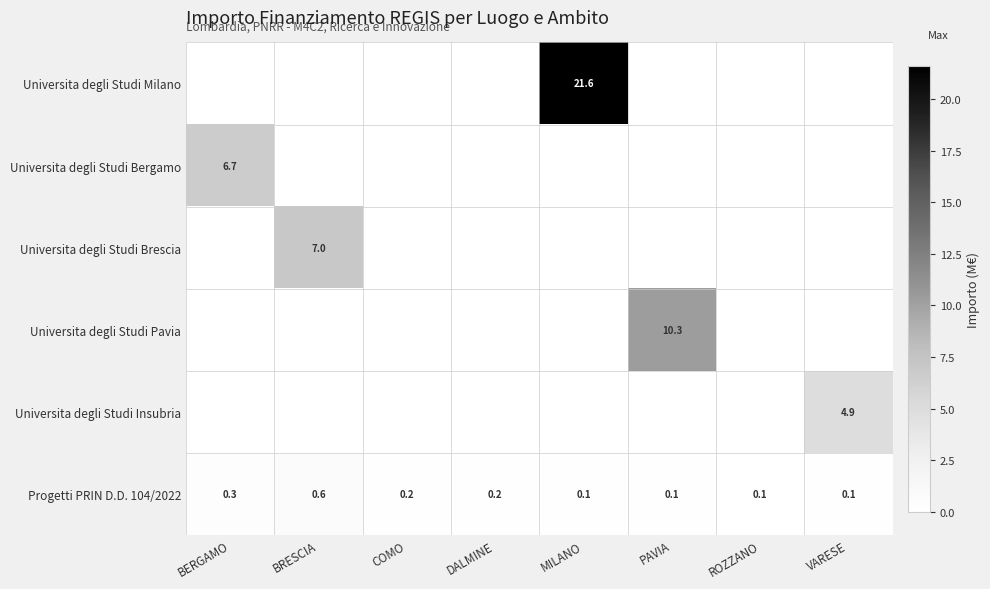

What is the maximum value for Progetti PRIN D.D. 104/2022?

0.6